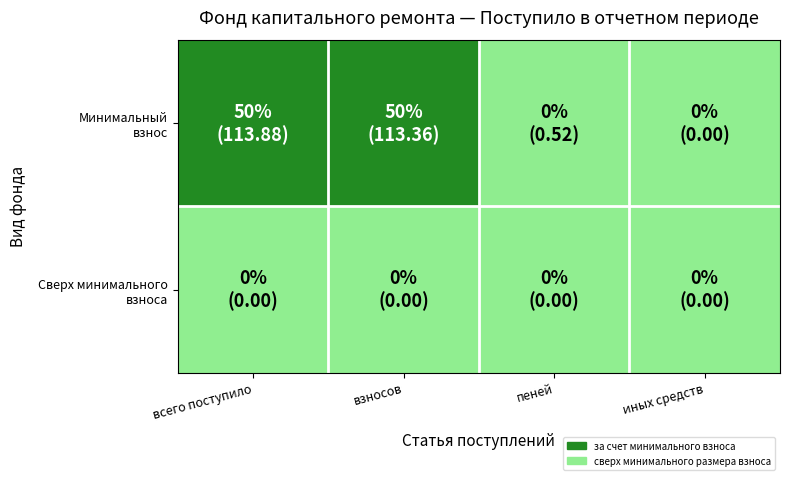

Which category has the lowest value across all series?

иных средств